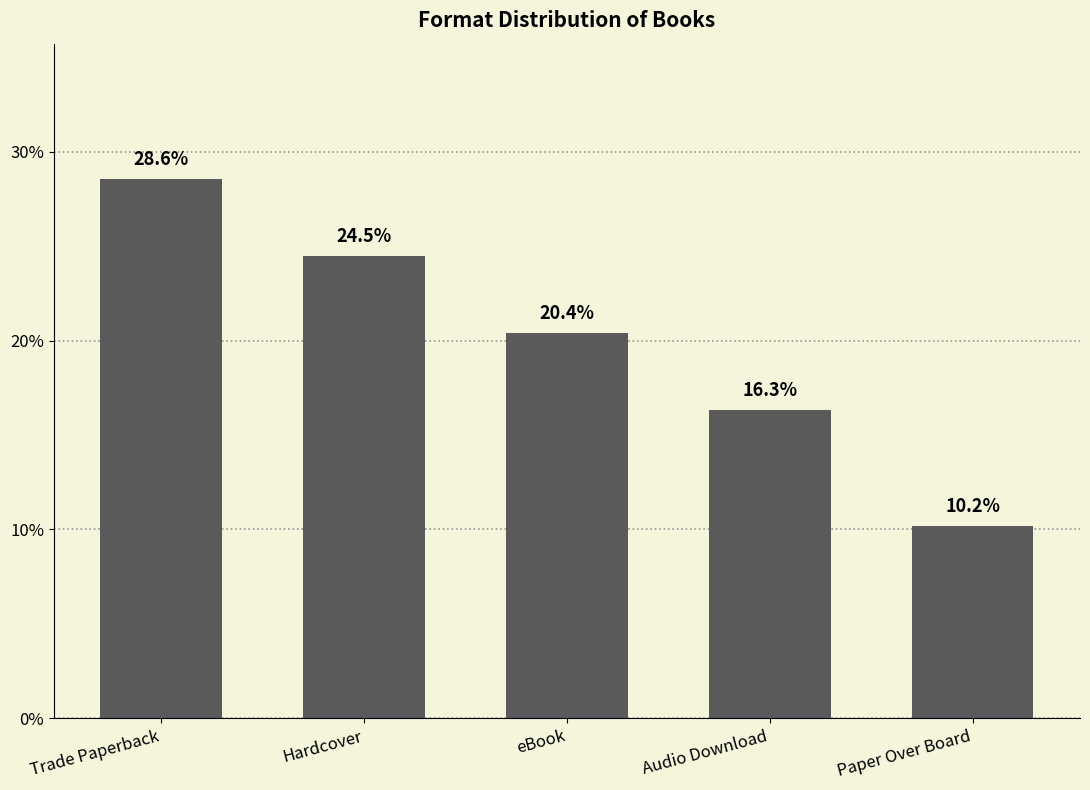

How many bars are there in total?

5